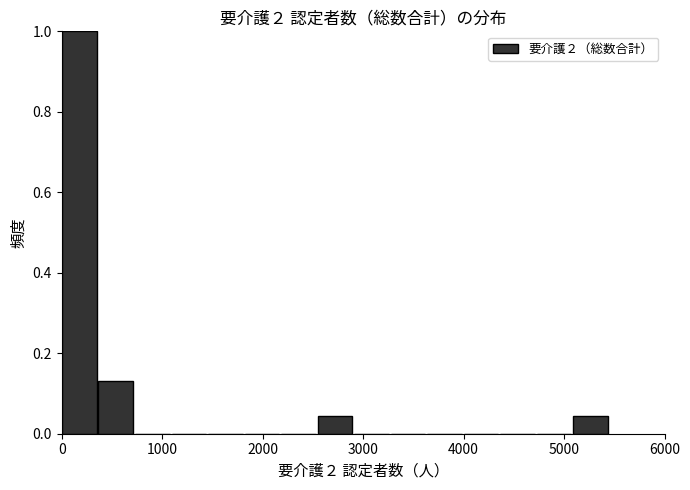

Around what value on the x-axis is the tallest bar? Give the approximate position of its centre, as read against the axis.

200